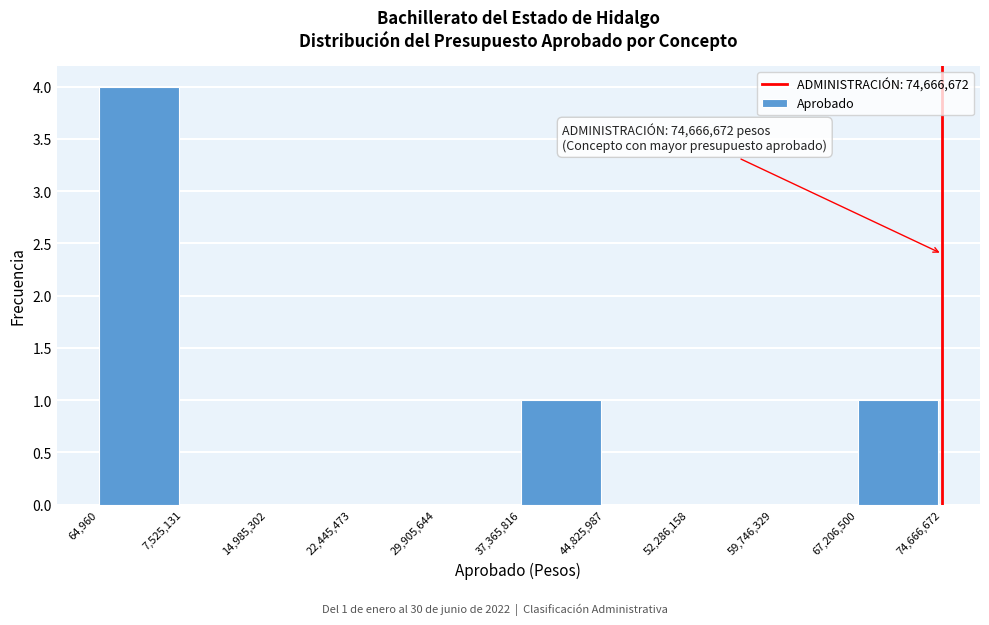

Which range on the x-axis has the tallest bar?

64,960 to 7,525,131